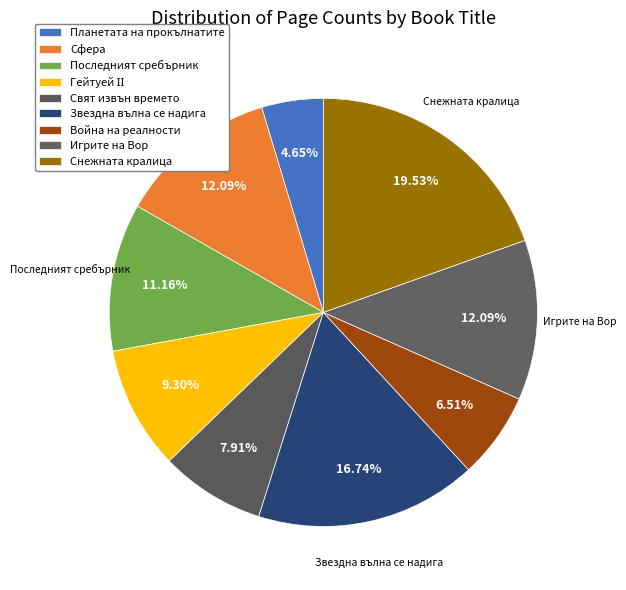

How many slices are in this pie chart?

9